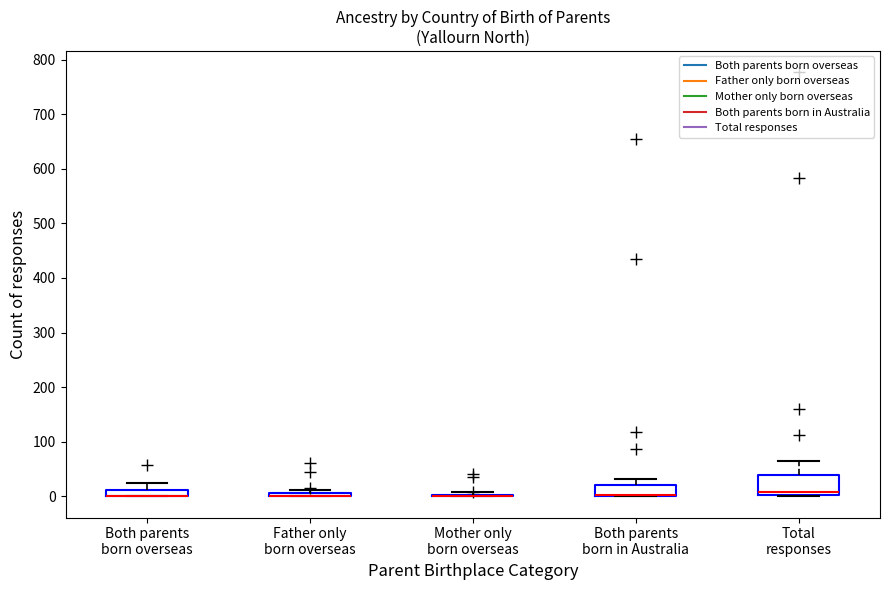

Comparing the boxes themselves (not the whiskers), which one is the tallest?

Total responses